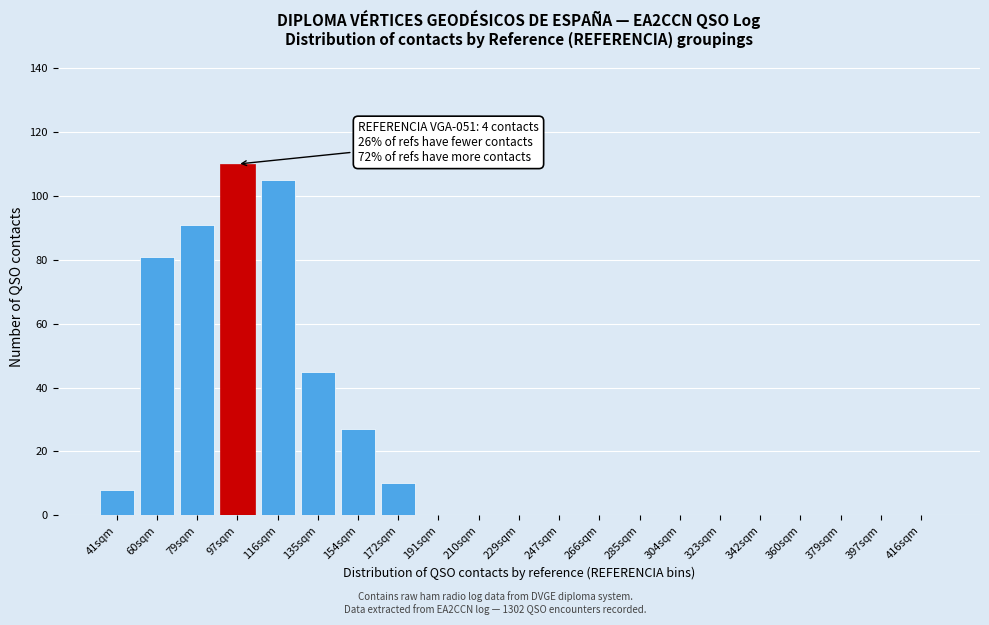

Reading left to right, list all the values displayed in this chart.

41sqm=8	60sqm=81	79sqm=91	97sqm=110	116sqm=105	135sqm=45	154sqm=27	172sqm=10	191sqm=0	210sqm=0	229sqm=0	247sqm=0	266sqm=0	285sqm=0	304sqm=0	323sqm=0	342sqm=0	360sqm=0	379sqm=0	397sqm=0	416sqm=0